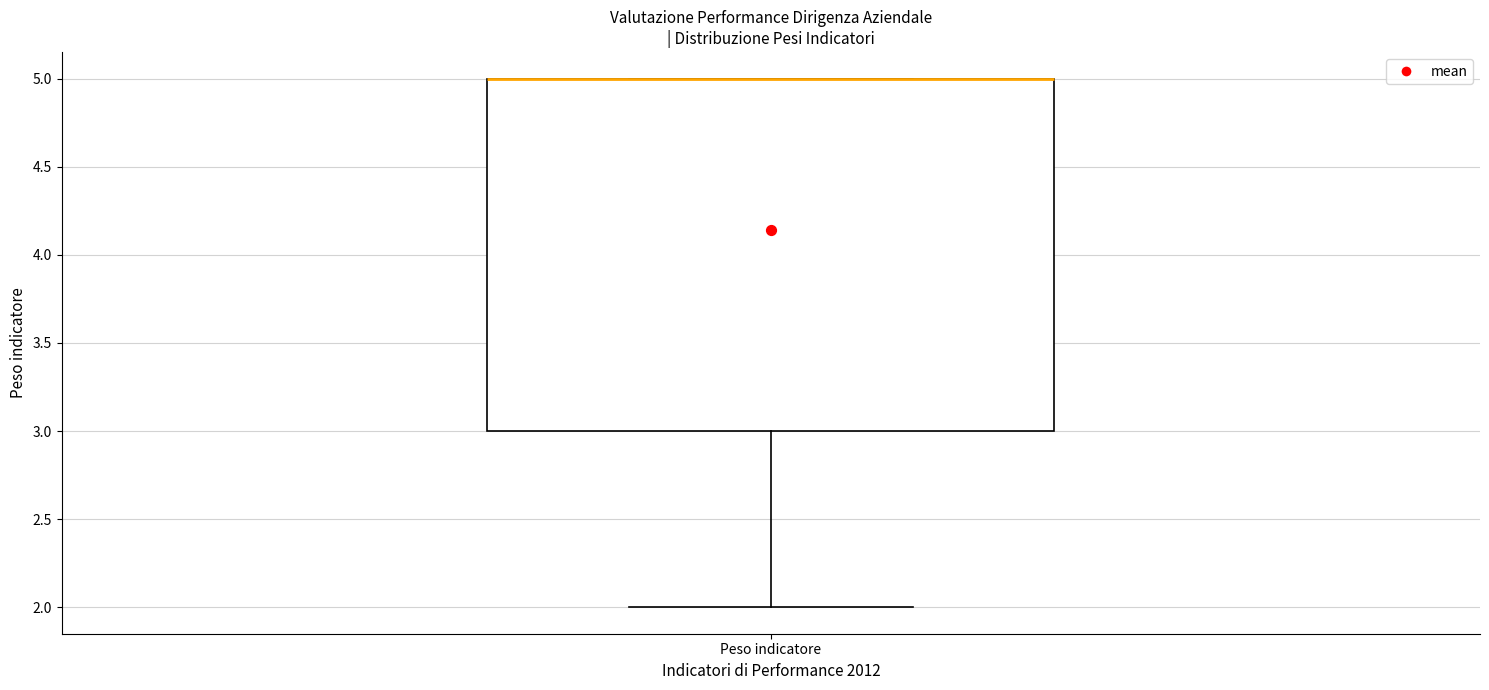

Read this box plot against the y-axis: the position of the median line, the range covered by the box, and the ends of both whiskers. The values are not printed on the chart, so give them approximately, as read against the axis.

median 5 (drawn on the box's upper edge), box 3 to 5, whiskers 2 to 5